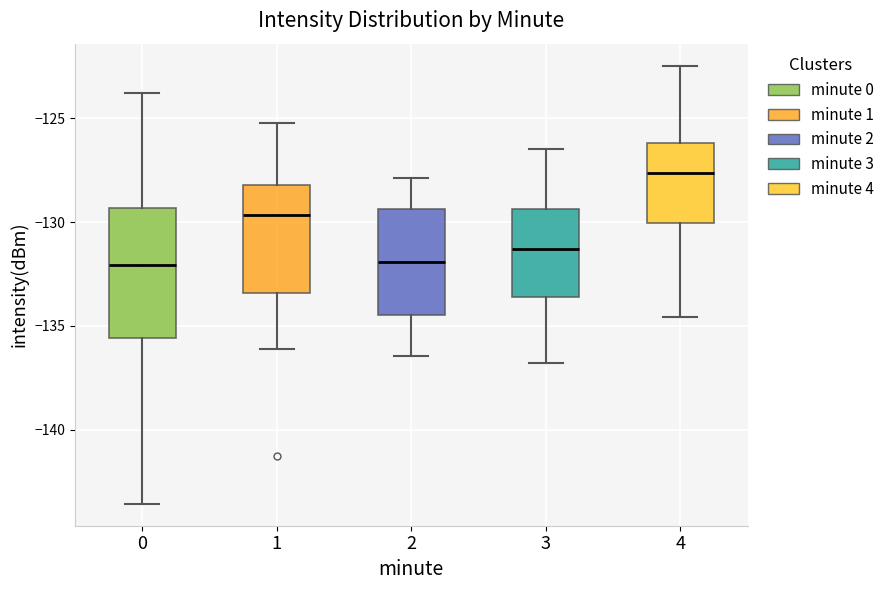

Where is the lower edge of the box at x = 3 on the y-axis? The values are not printed on the chart, so give them approximately, as read against the axis.

-133.5